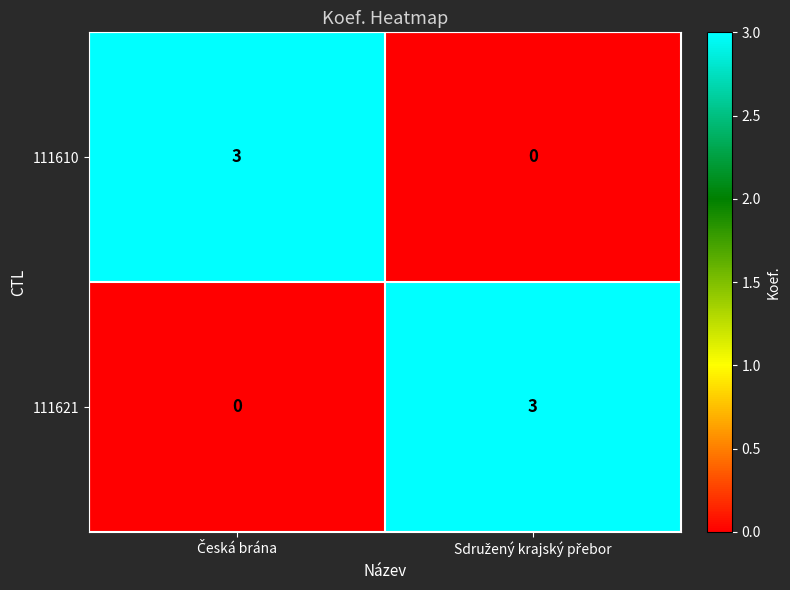

What is the sum of all 111621 values?

3